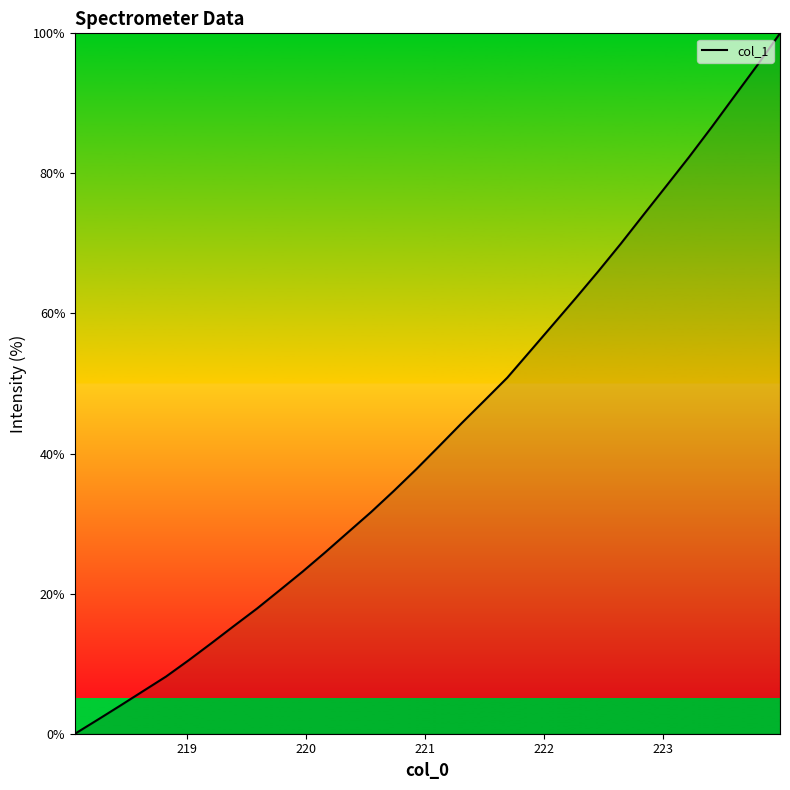

What is the maximum value shown in the chart?

100.0